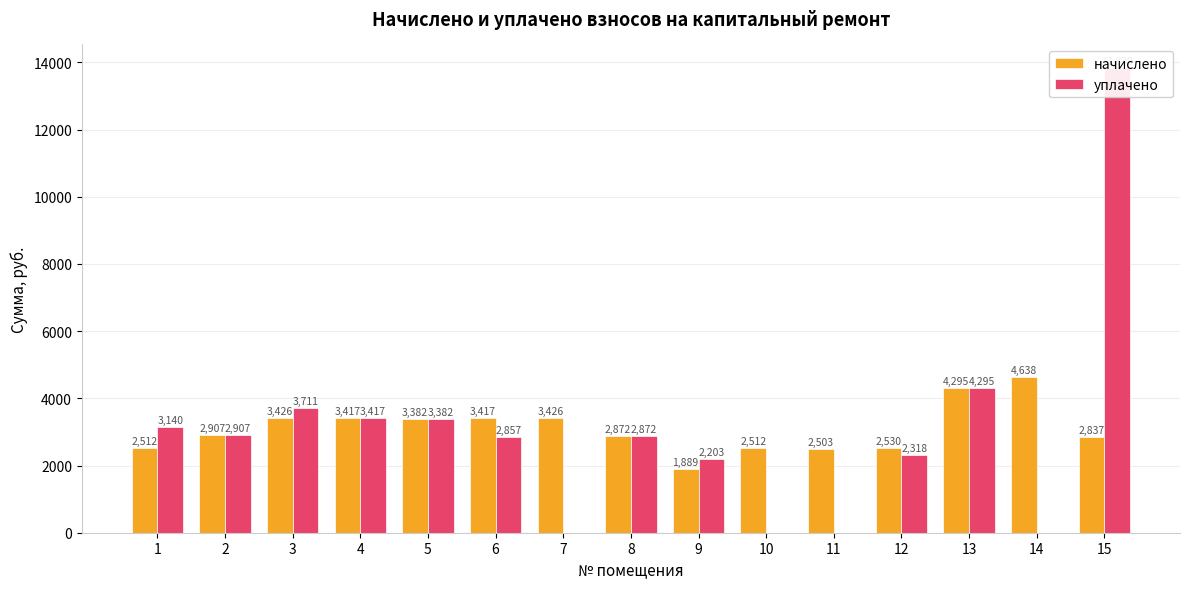

What is the average value of the начислено series?

3104.3